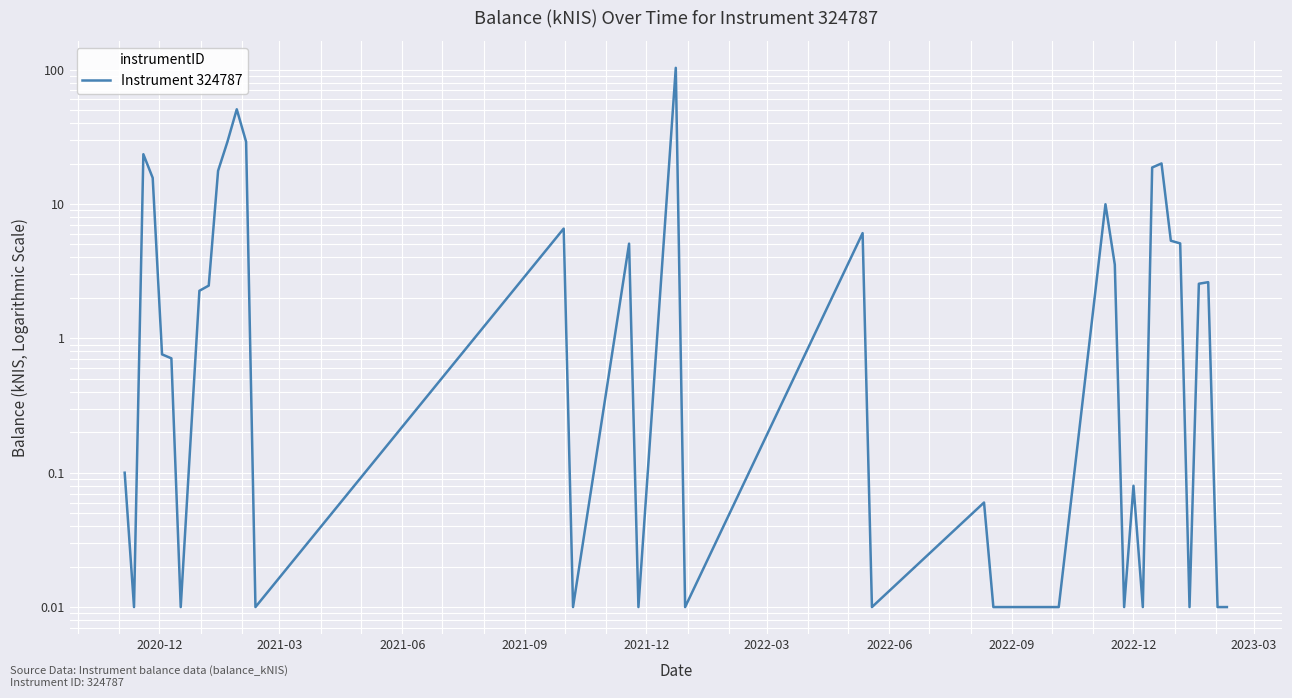

What is the difference between the maximum and minimum values?

103.2